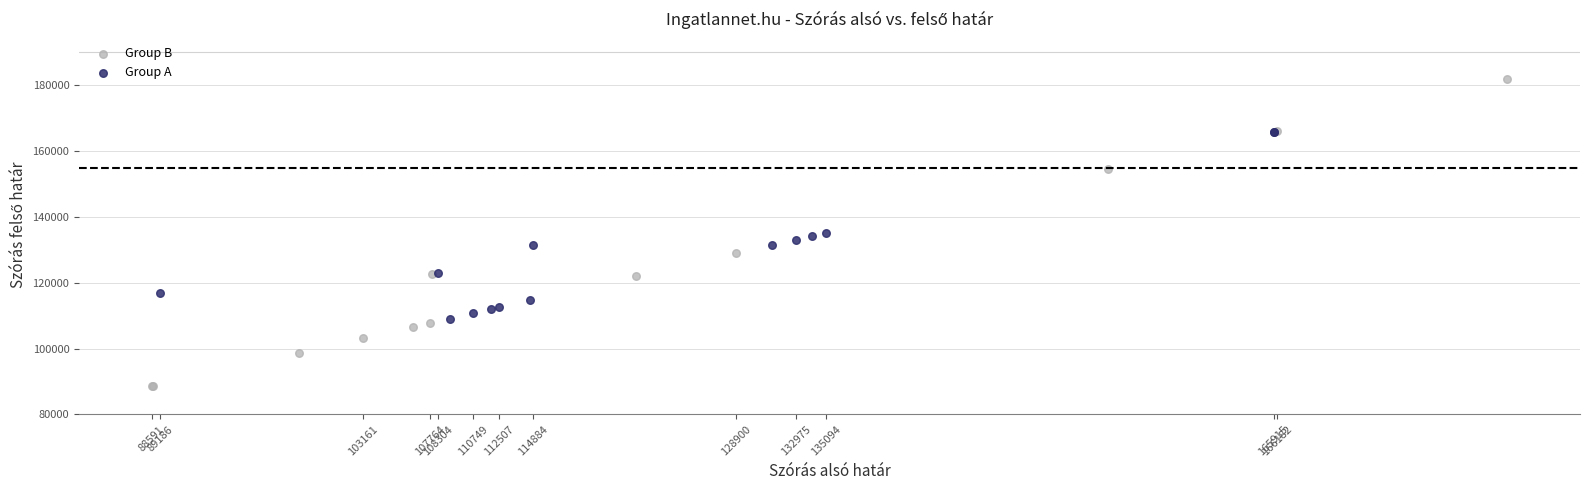

Which series reaches the maximum Y coordinate?

Group B